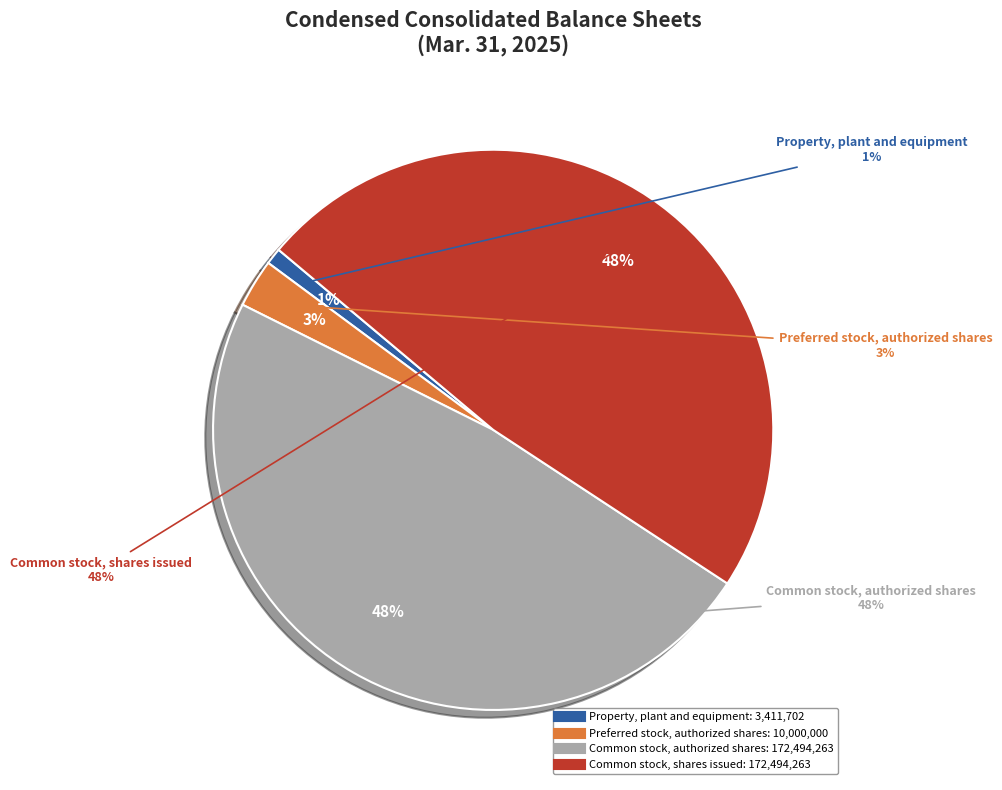

Which category has the biggest portion of the pie?

Common stock, authorized shares